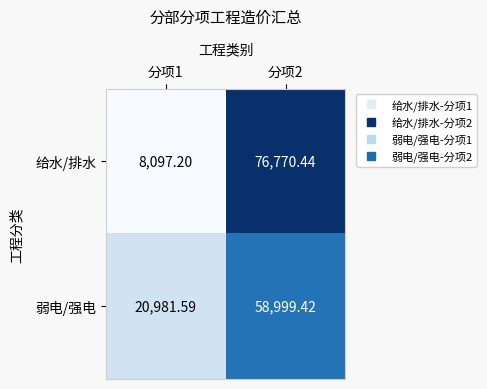

List the series in order of their peak value, lowest first.

弱电/强电, 给水/排水